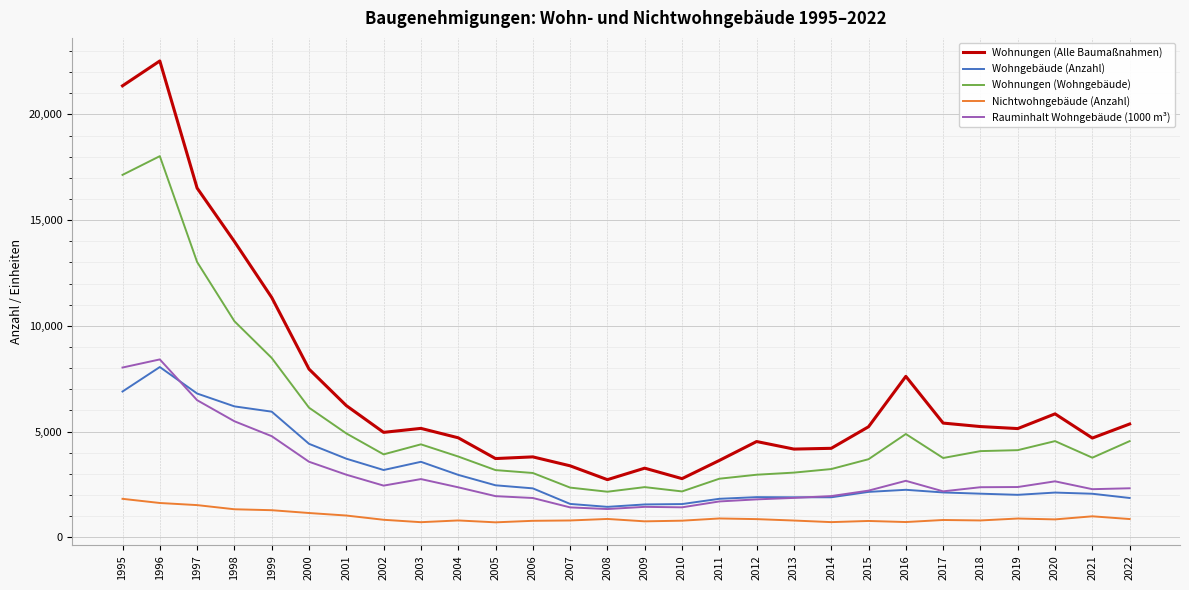

At which category is the sum across all series the highest?

1996